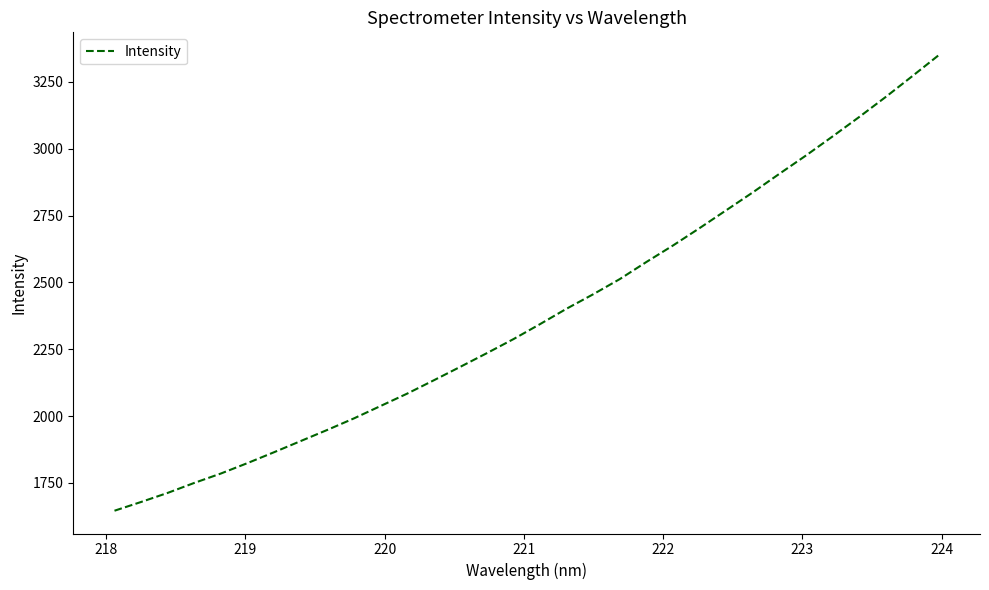

What is the maximum value shown in the chart?

3350.1